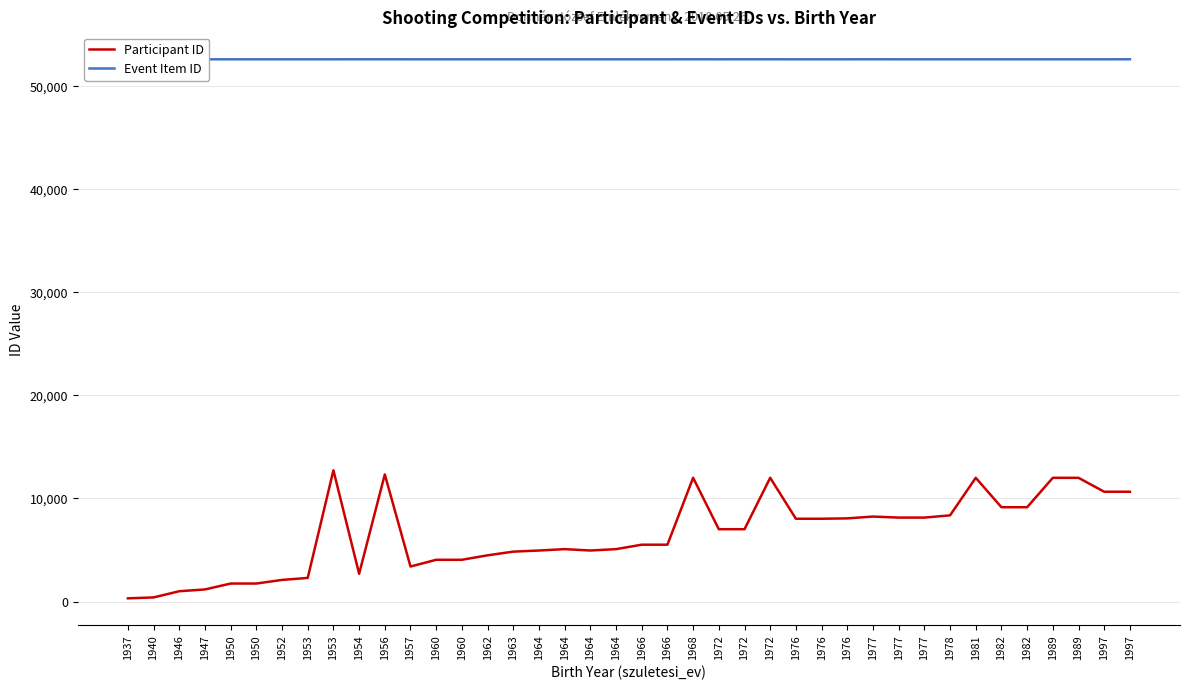

Which series changed the most between 1976 and 1981?

Participant ID